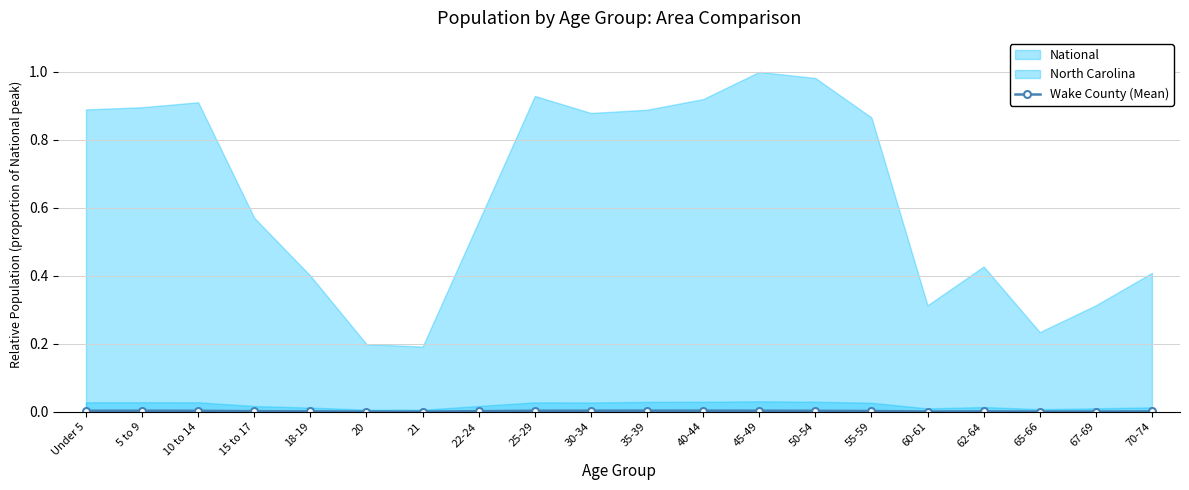

Where is the first local minimum?

21